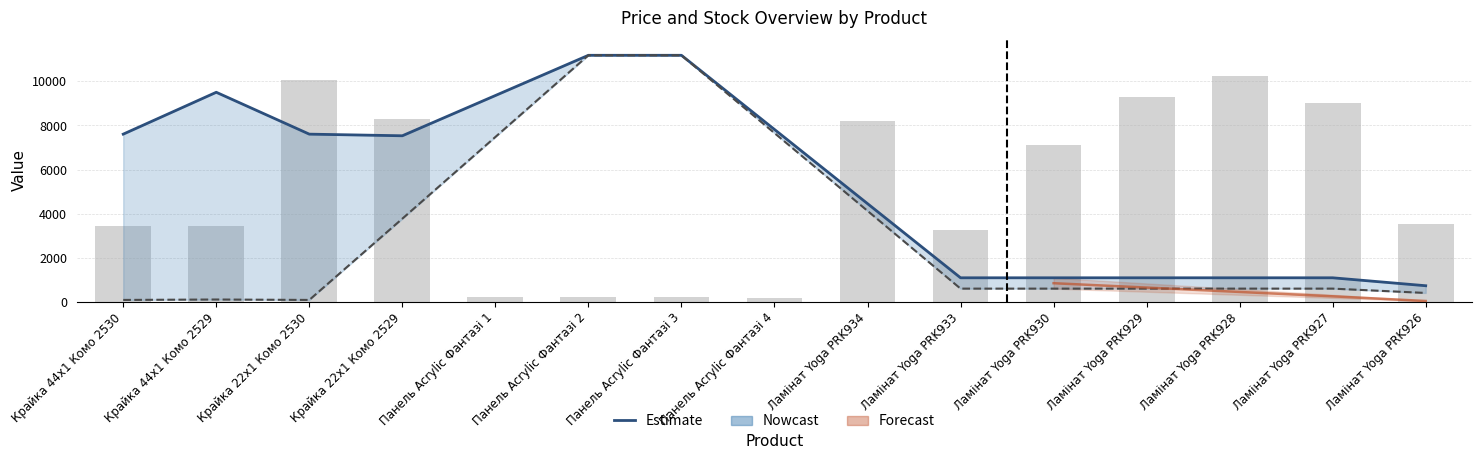

True or false: Доп. ціна (estimate) has a value of 1081.7 at Ламінат Yoga PRK933.

True